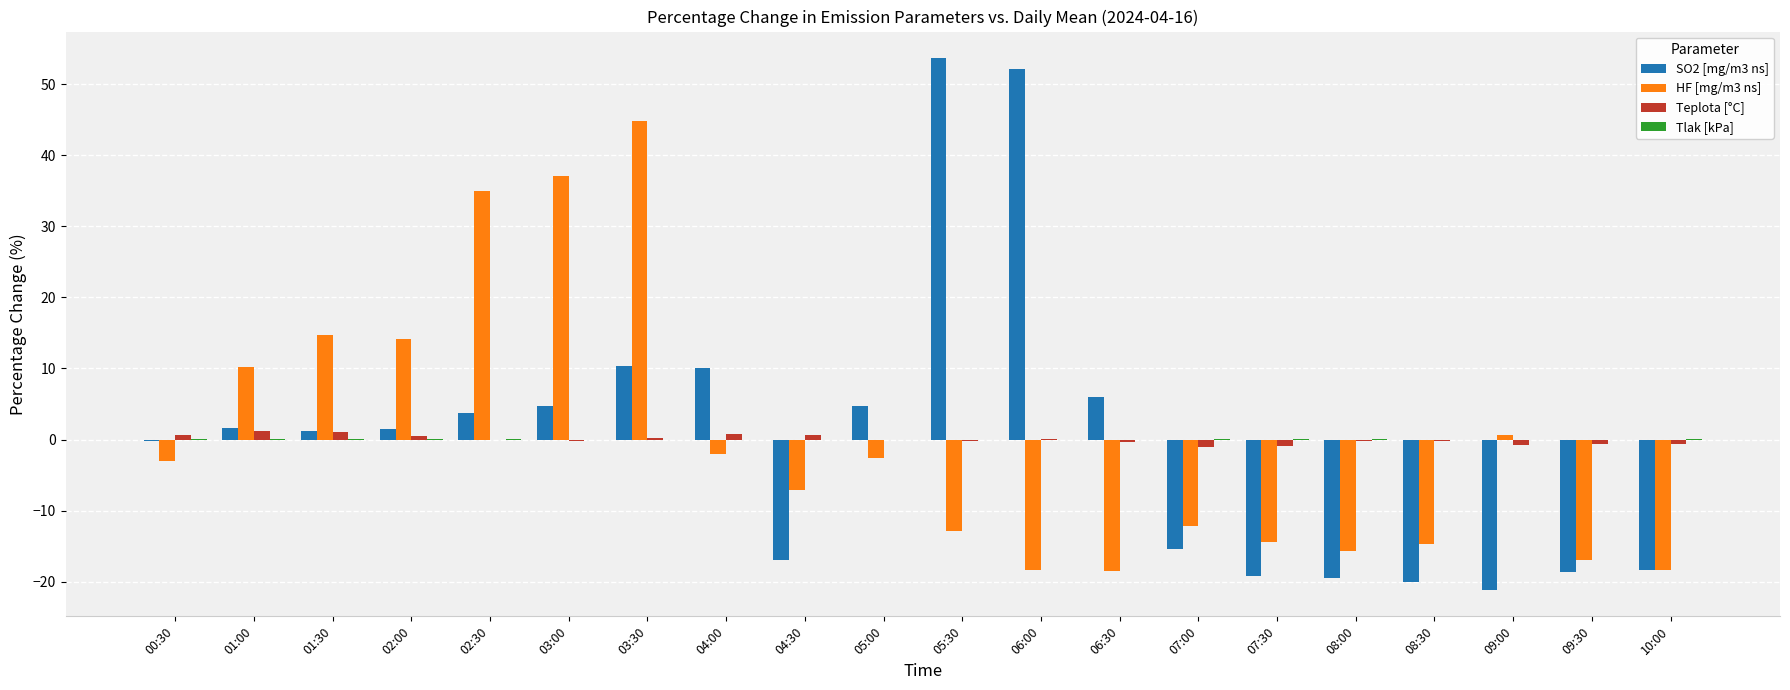

Between 01:30 and 04:30, which series saw the biggest shift?

HF [mg/m3 ns]